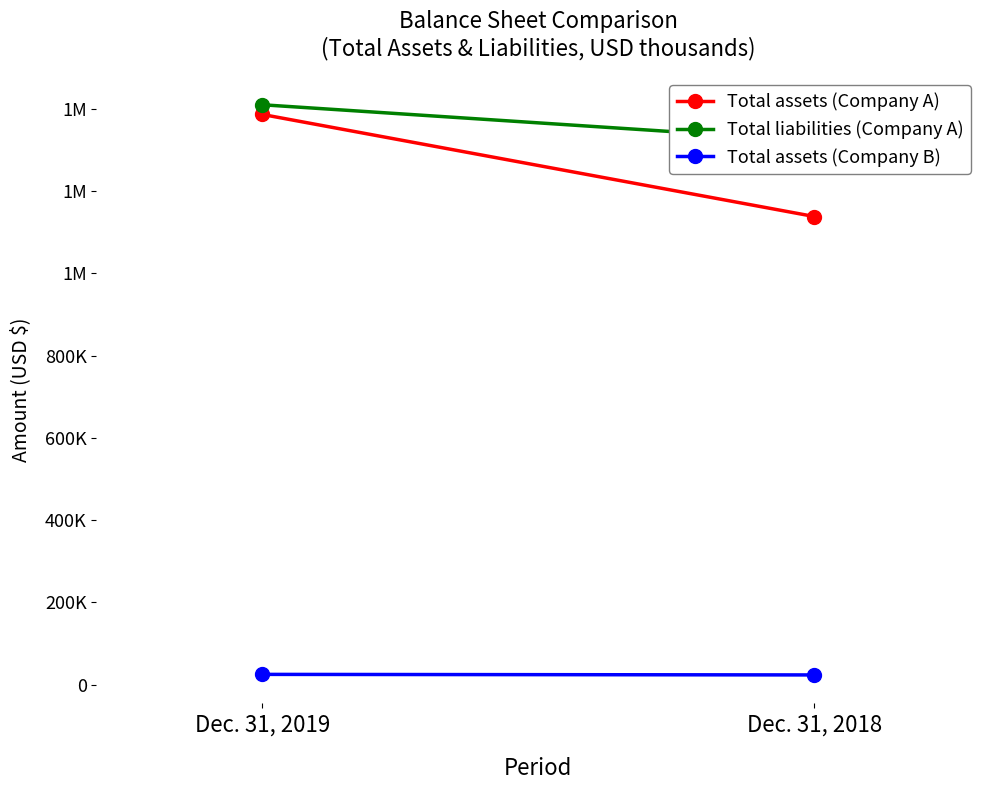

Rank the series by their maximum value, from lowest to highest.

Total assets (Company B), Total assets (Company A), Total liabilities (Company A)